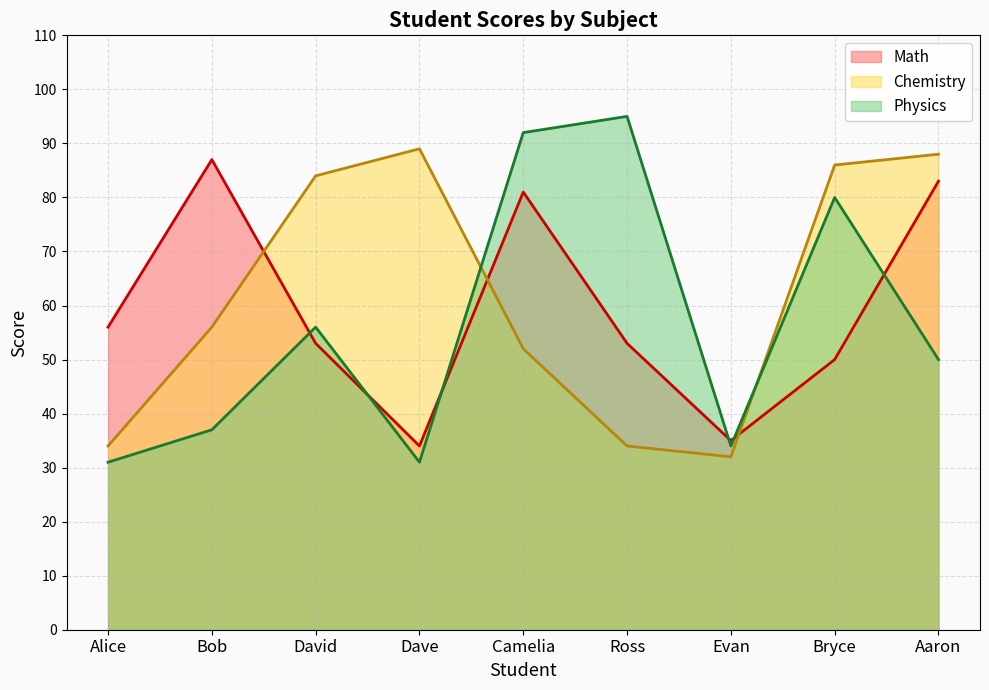

Where is the first local minimum for Chemistry?

Evan